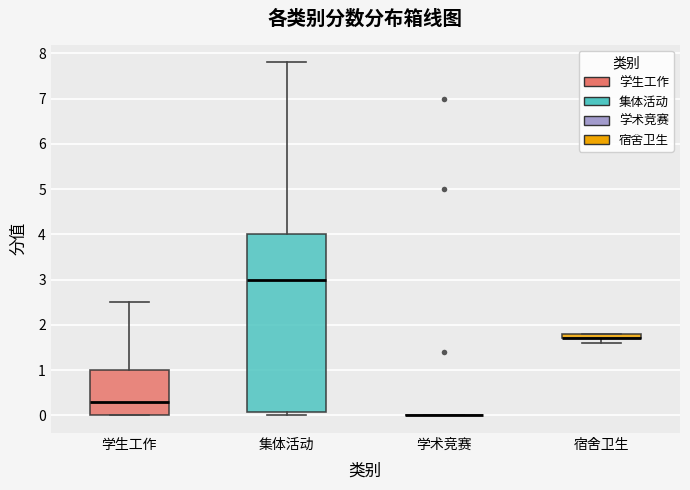

Where is the upper edge of the box for 宿舍卫生 on the y-axis? The values are not printed on the chart, so give them approximately, as read against the axis.

1.8